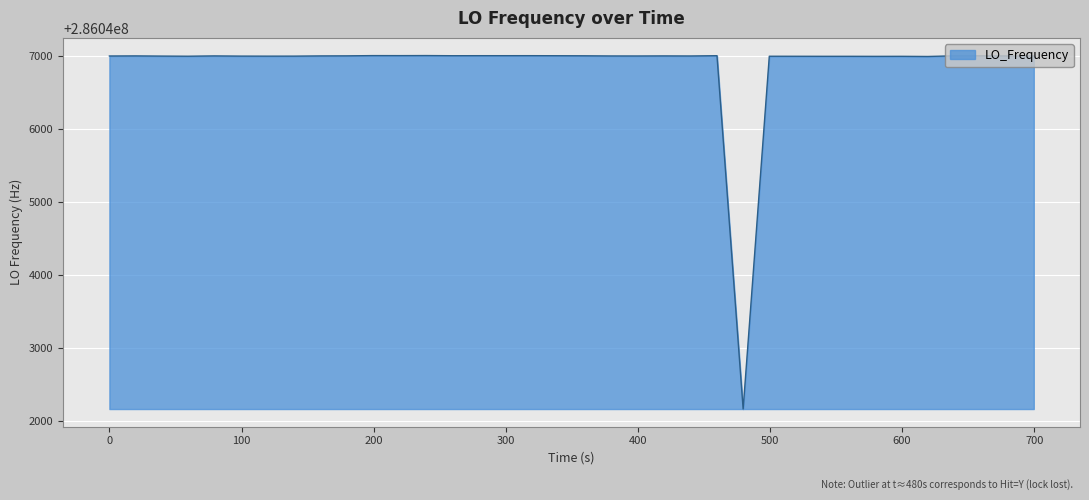

What is the difference between the maximum and minimum values?

4844.4